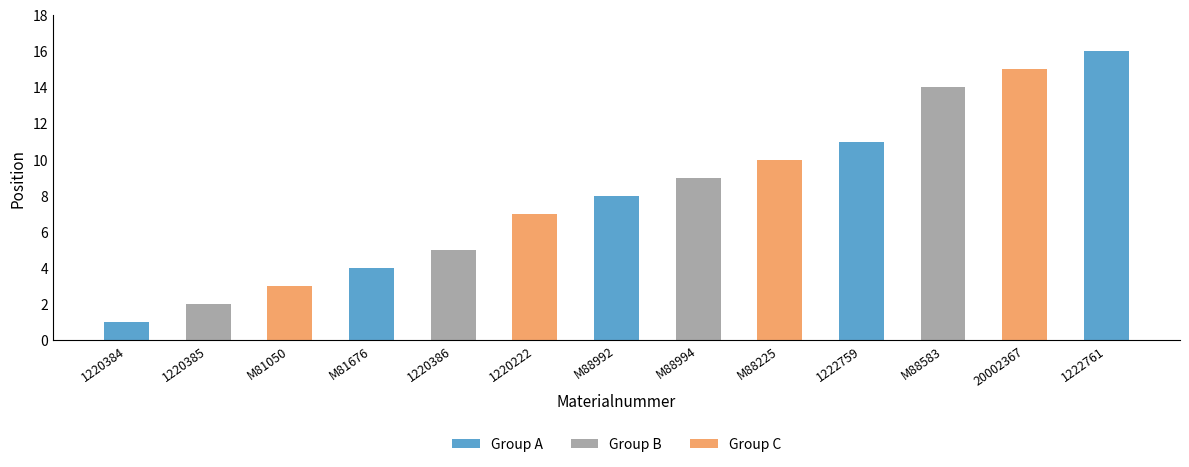

What position from the right is M88225?

5